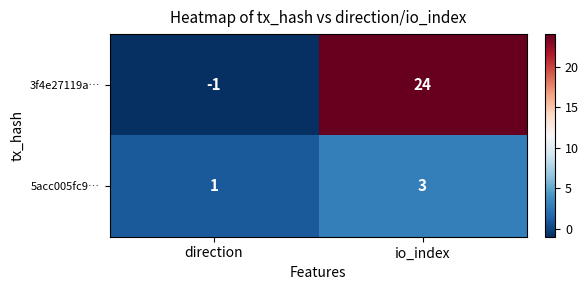

What is the approximate value of 5acc005fc9… at io_index?

3